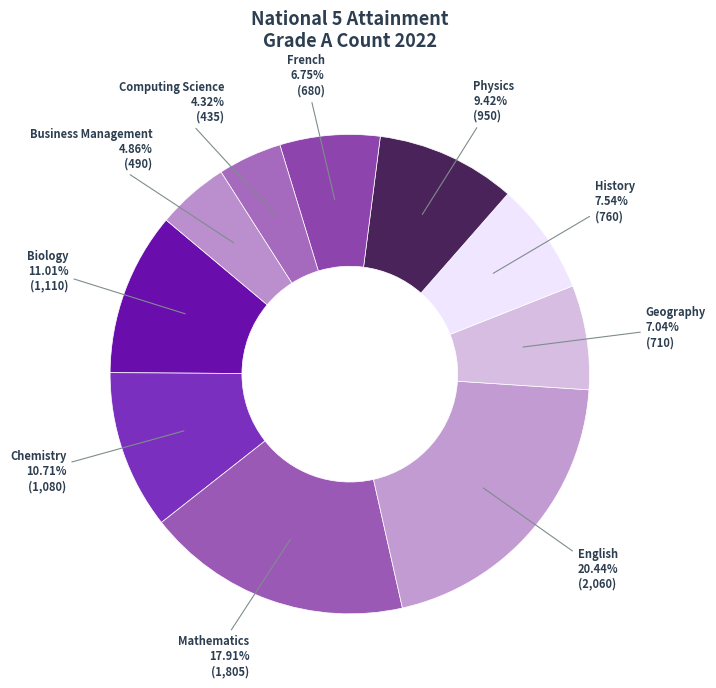

What is the ratio of the value at Chemistry to the value at Business Management?

2.2